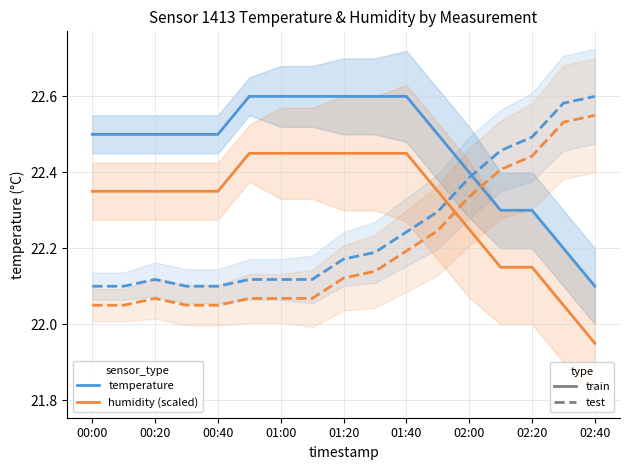

What is the value of the humidity (test) point at the 13th from the left?

22.4